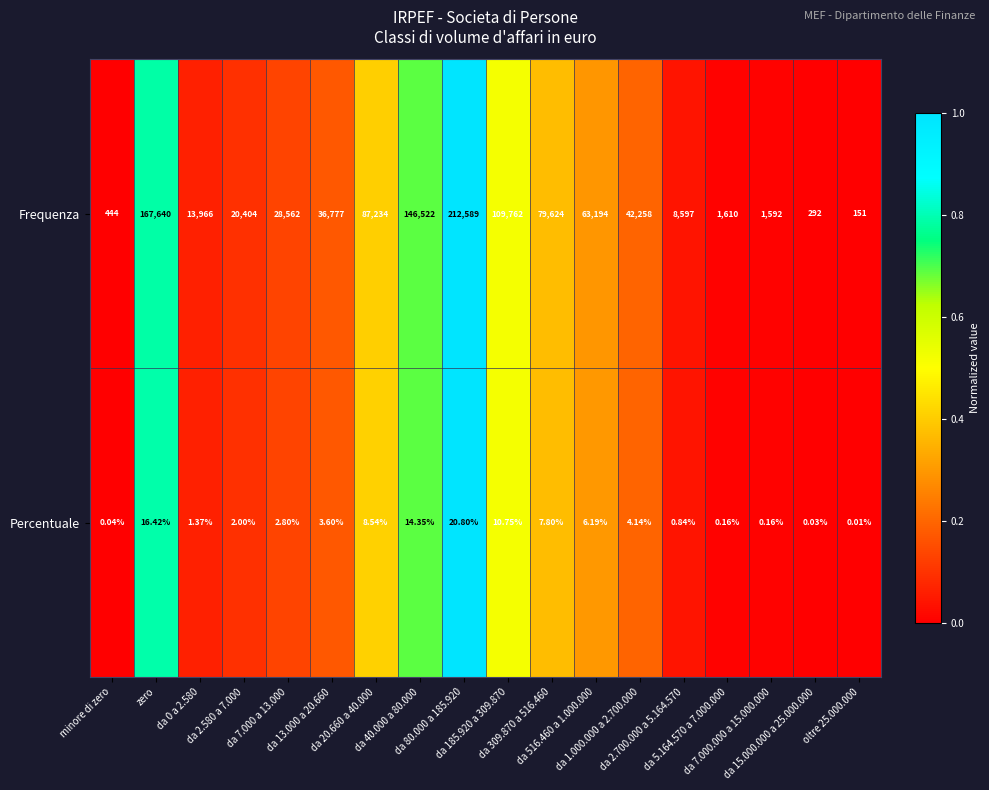

Which label corresponds to the smallest value in the chart?

oltre 25.000.000